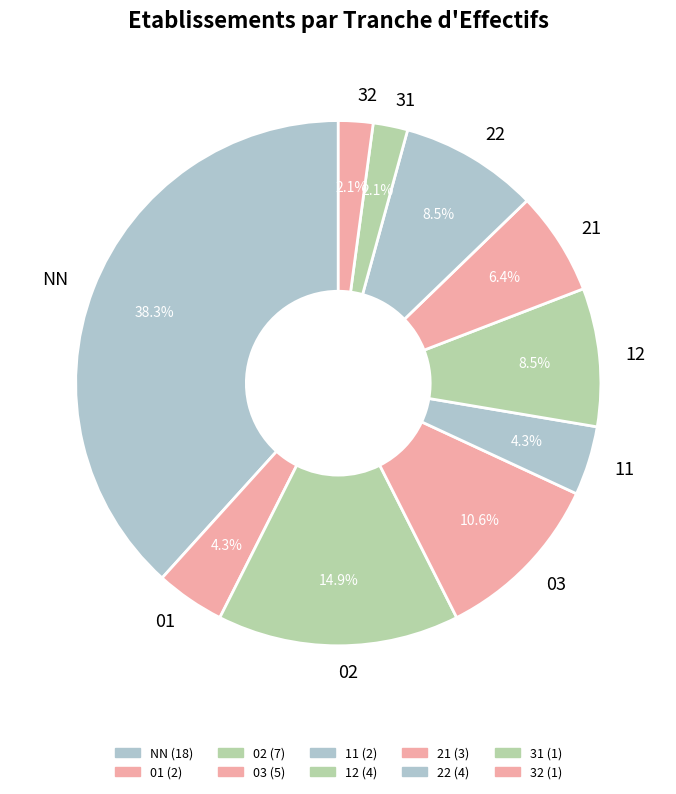

Between 03 and NN, which is larger?

NN